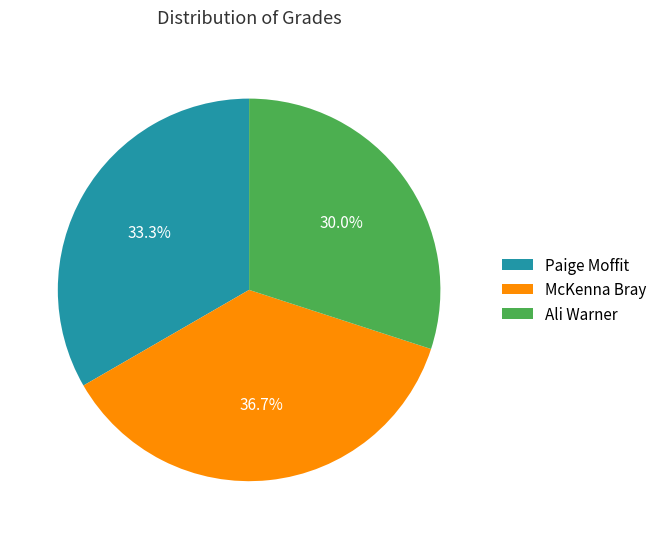

To the nearest percent, what is the difference between the Paige Moffit and Ali Warner slice percentages?

3%